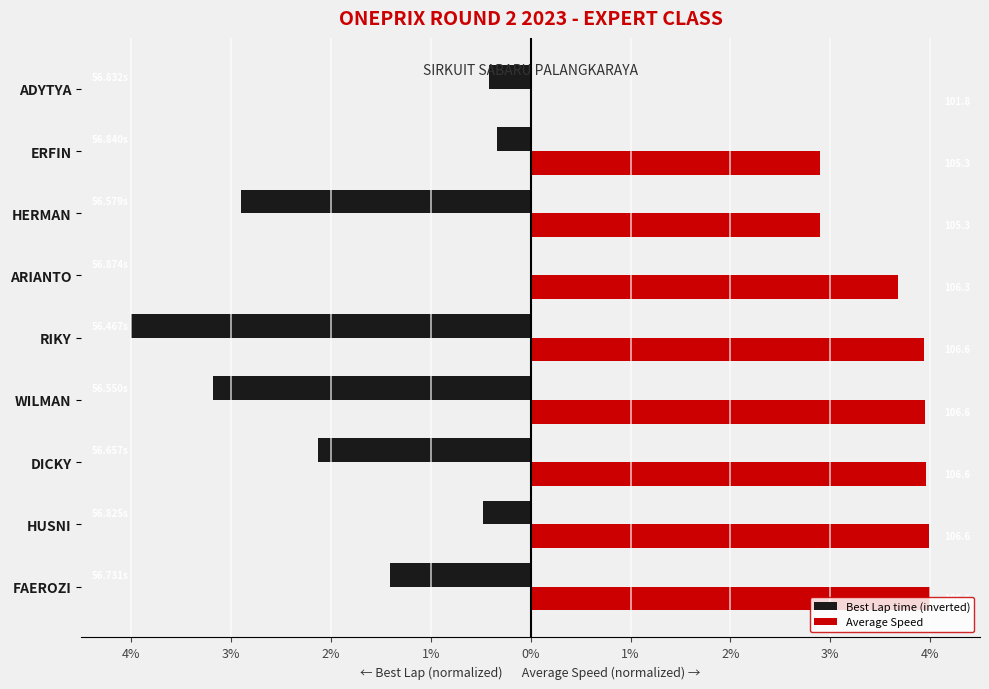

Is it true that Average Speed equals 0.8 at FAEROZI?

False